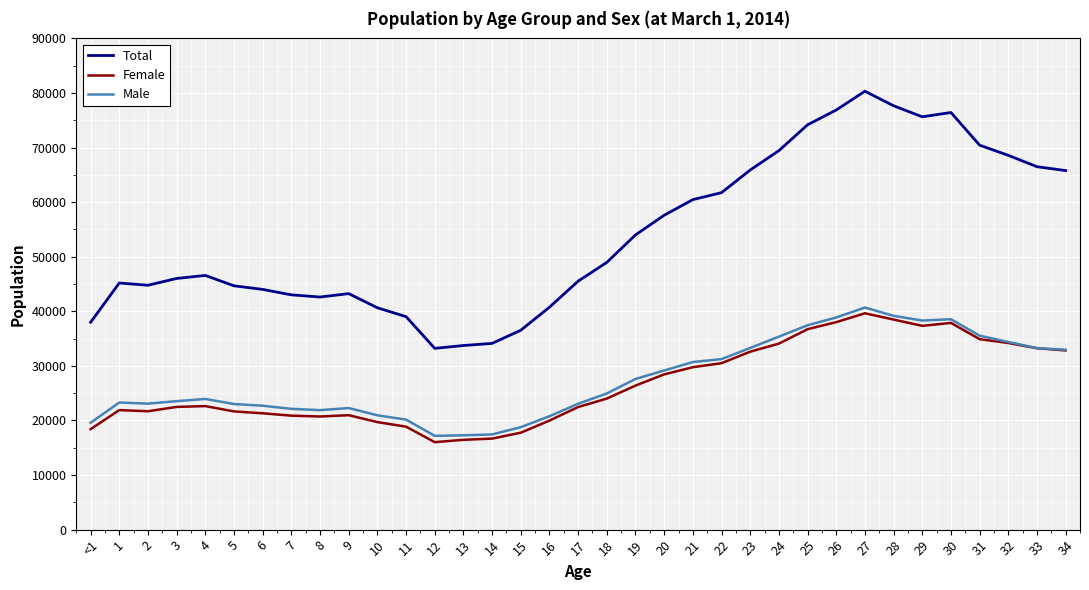

At which category is the sum across all series the highest?

27